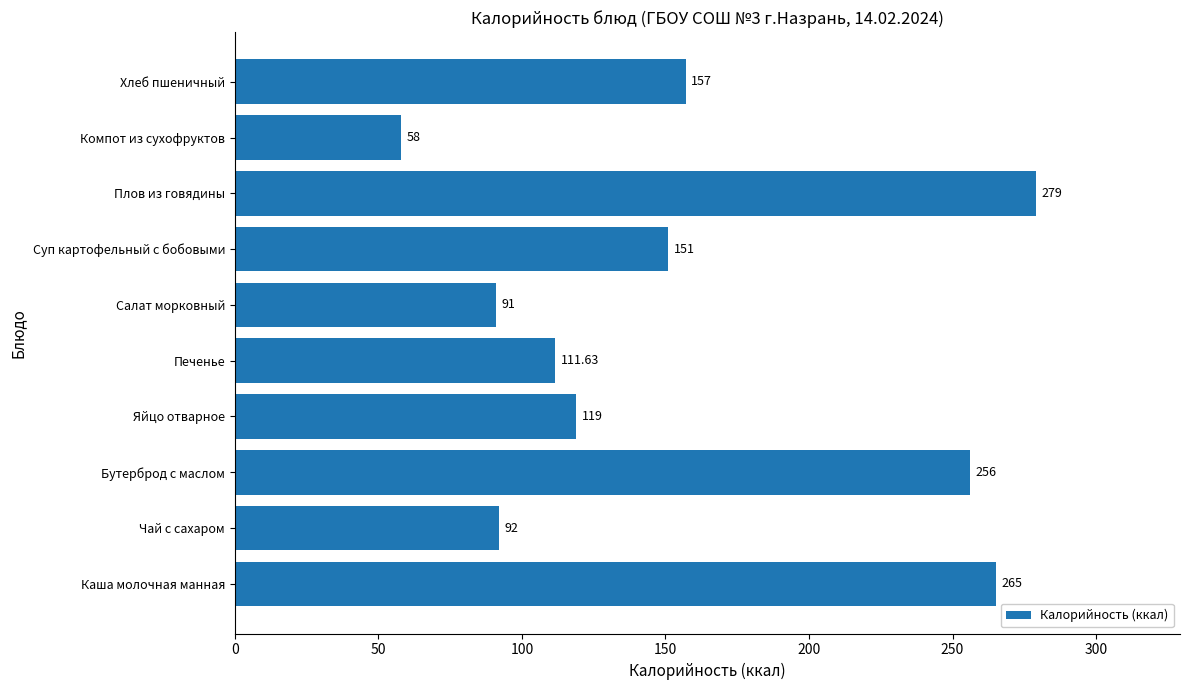

What is the average value?

158.0